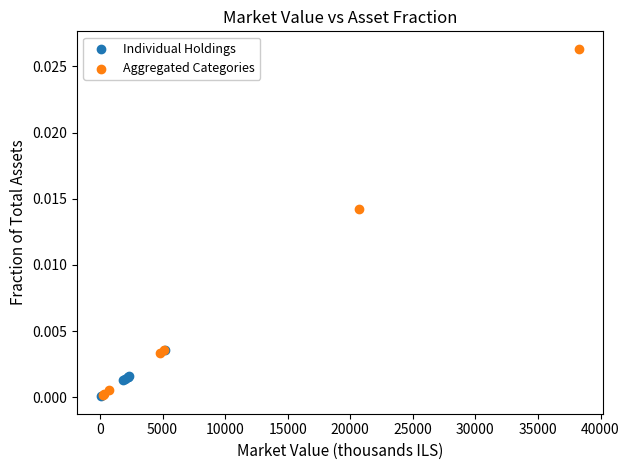

Which series contains the highest Y value?

Aggregated Categories